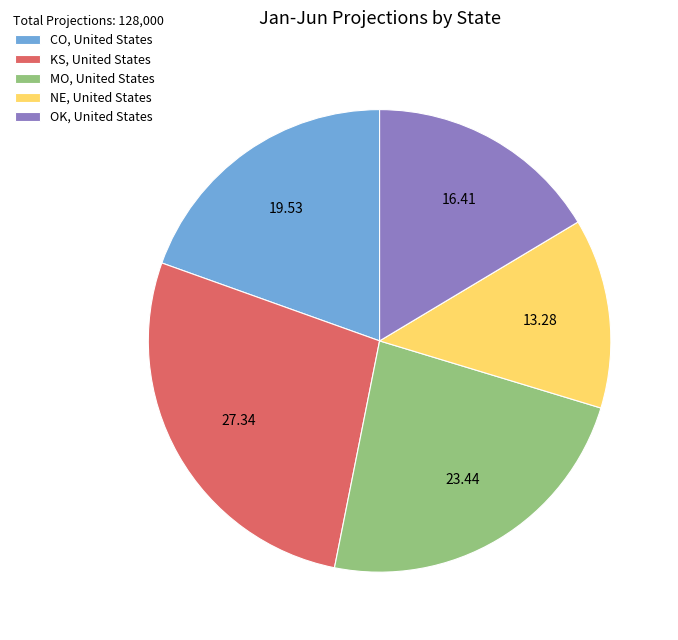

Between NE, United States and MO, United States, which is larger?

MO, United States